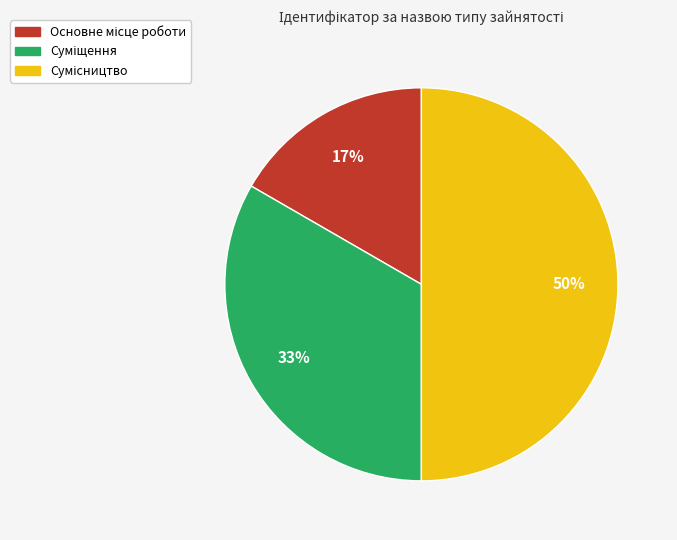

To the nearest percent, what is the difference between the largest and smallest slice percentages?

33%